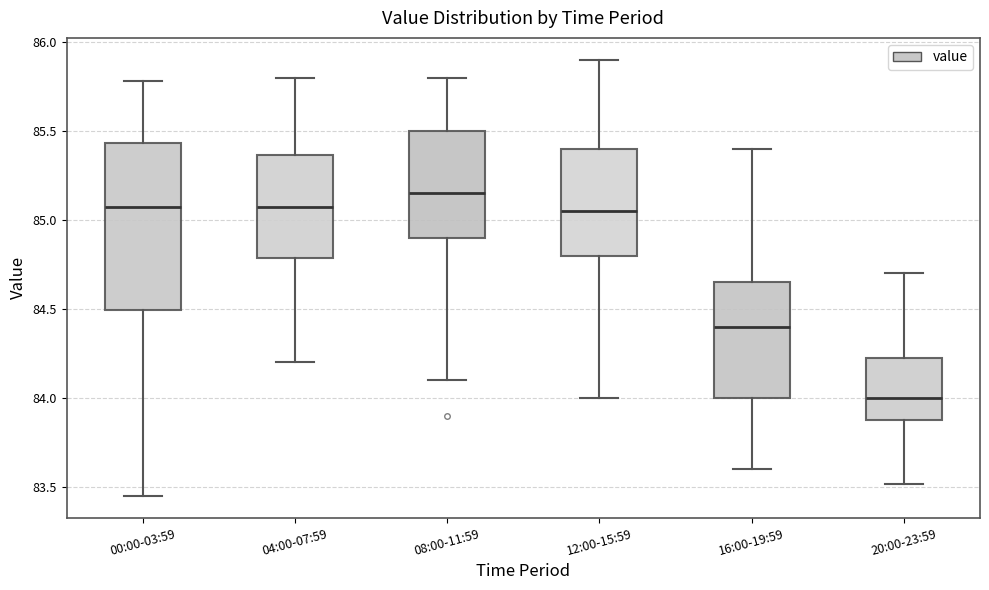

Which box has the lowest median line?

20:00-23:59